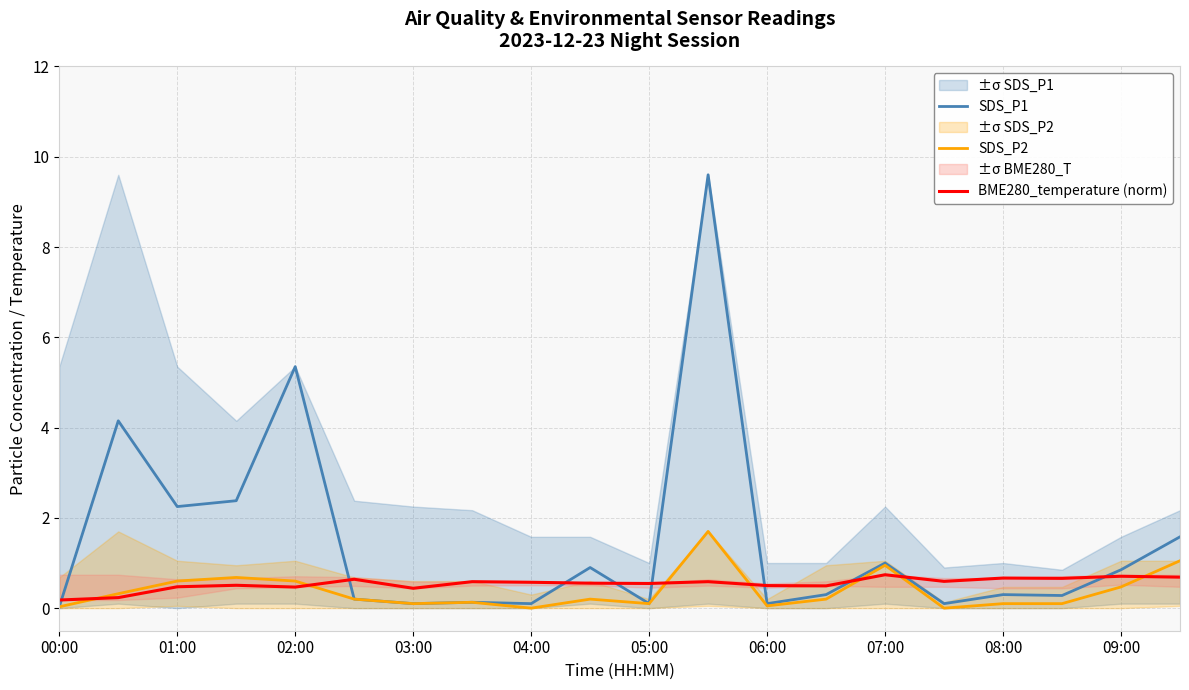

How many interior local valleys does the SDS_P1 series have?

7